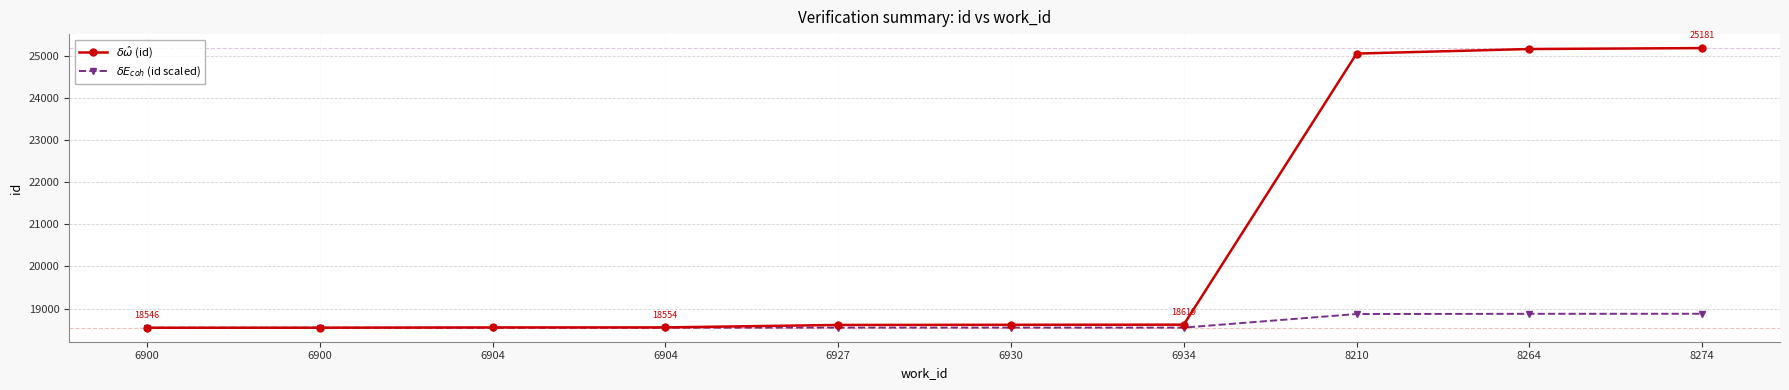

Does the chart have visible grid lines?

Yes